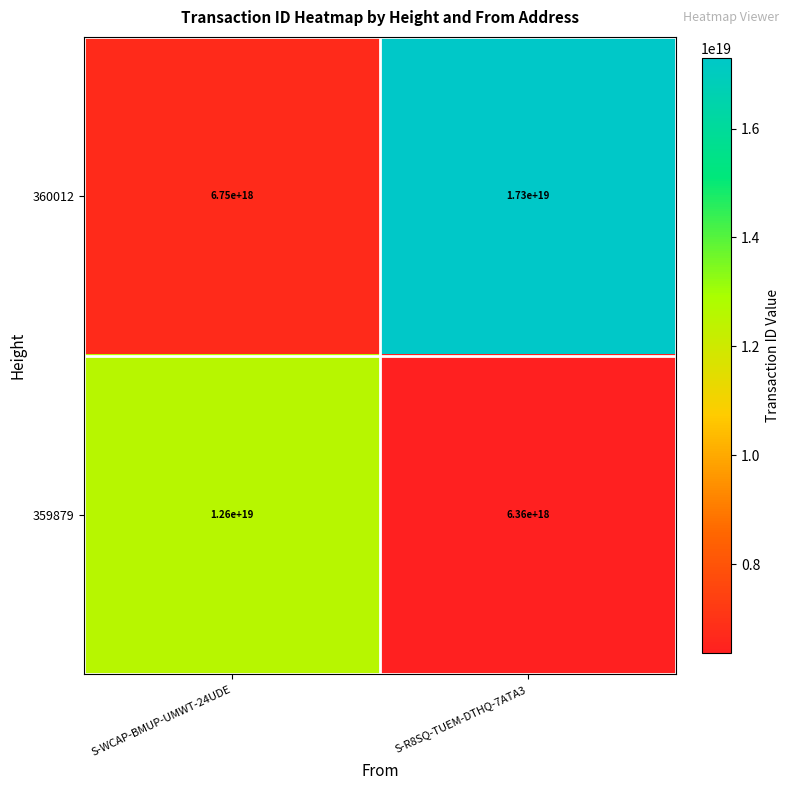

At which category is the sum across all series the highest?

S-R8SQ-TUEM-DTHQ-7ATA3